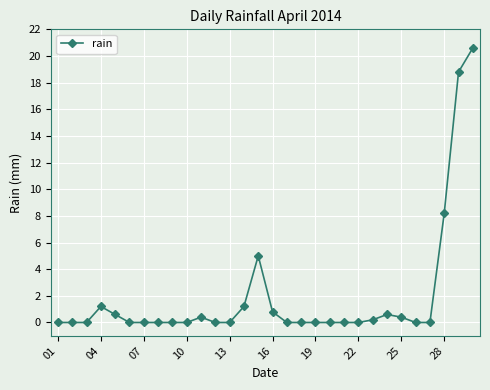

What is the value of the 16th point from the left?

0.8